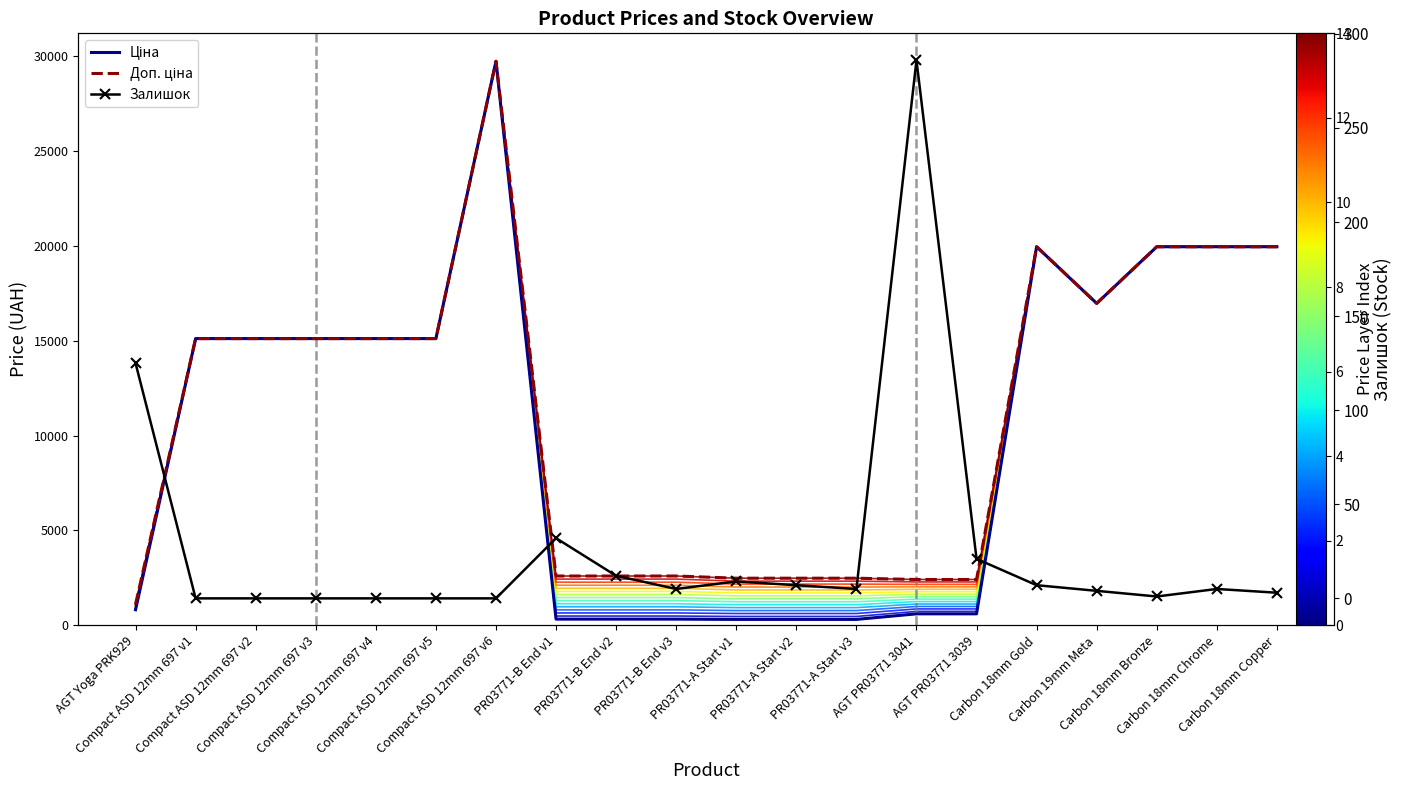

How many values in the Доп. ціна series are below 15120?

9